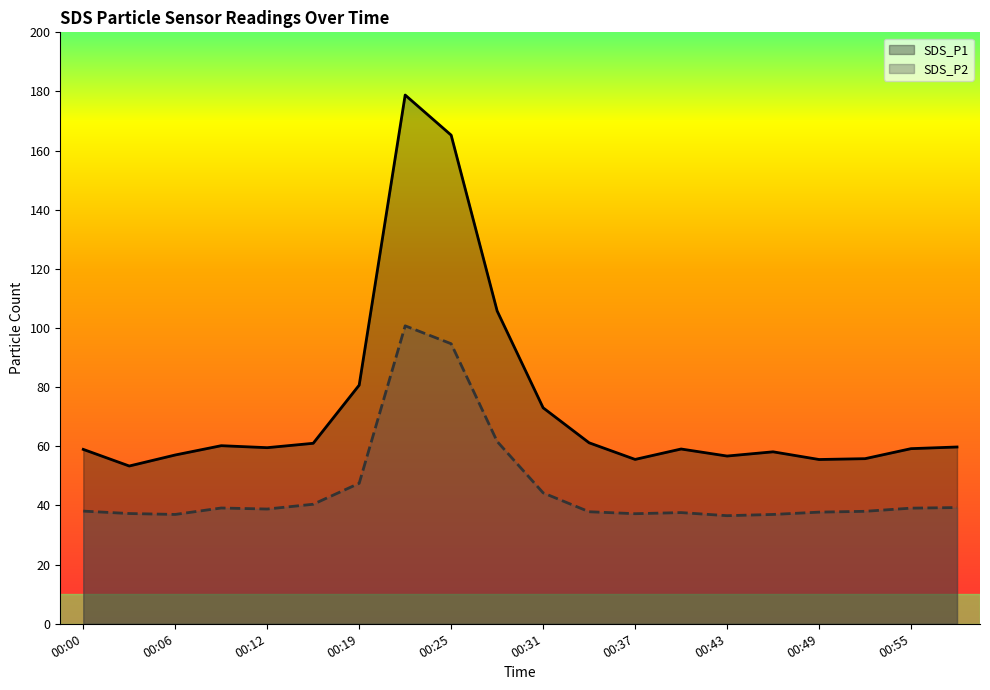

True or false: SDS_P2 and SDS_P1 intersect in this chart.

False